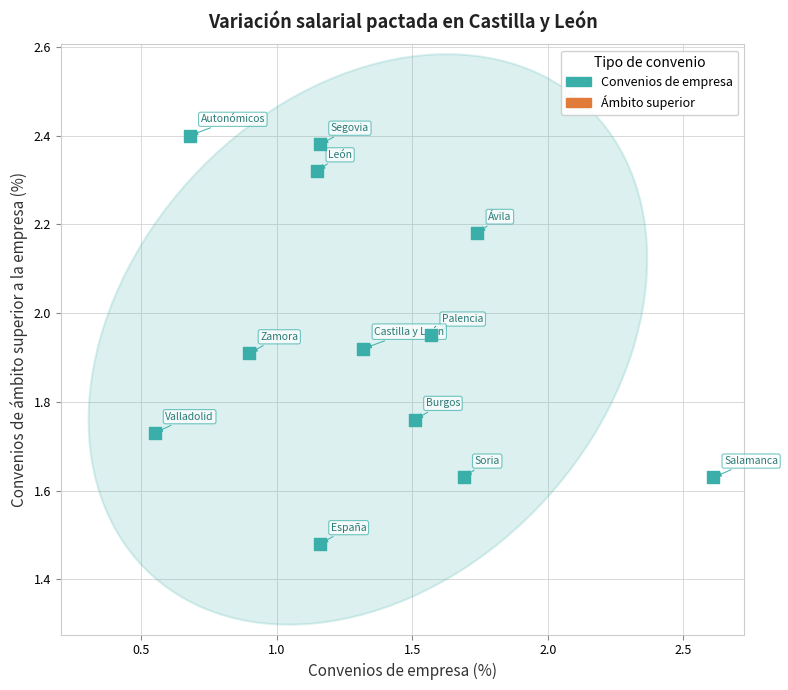

What is the range of Y values (max minus min)?

0.9